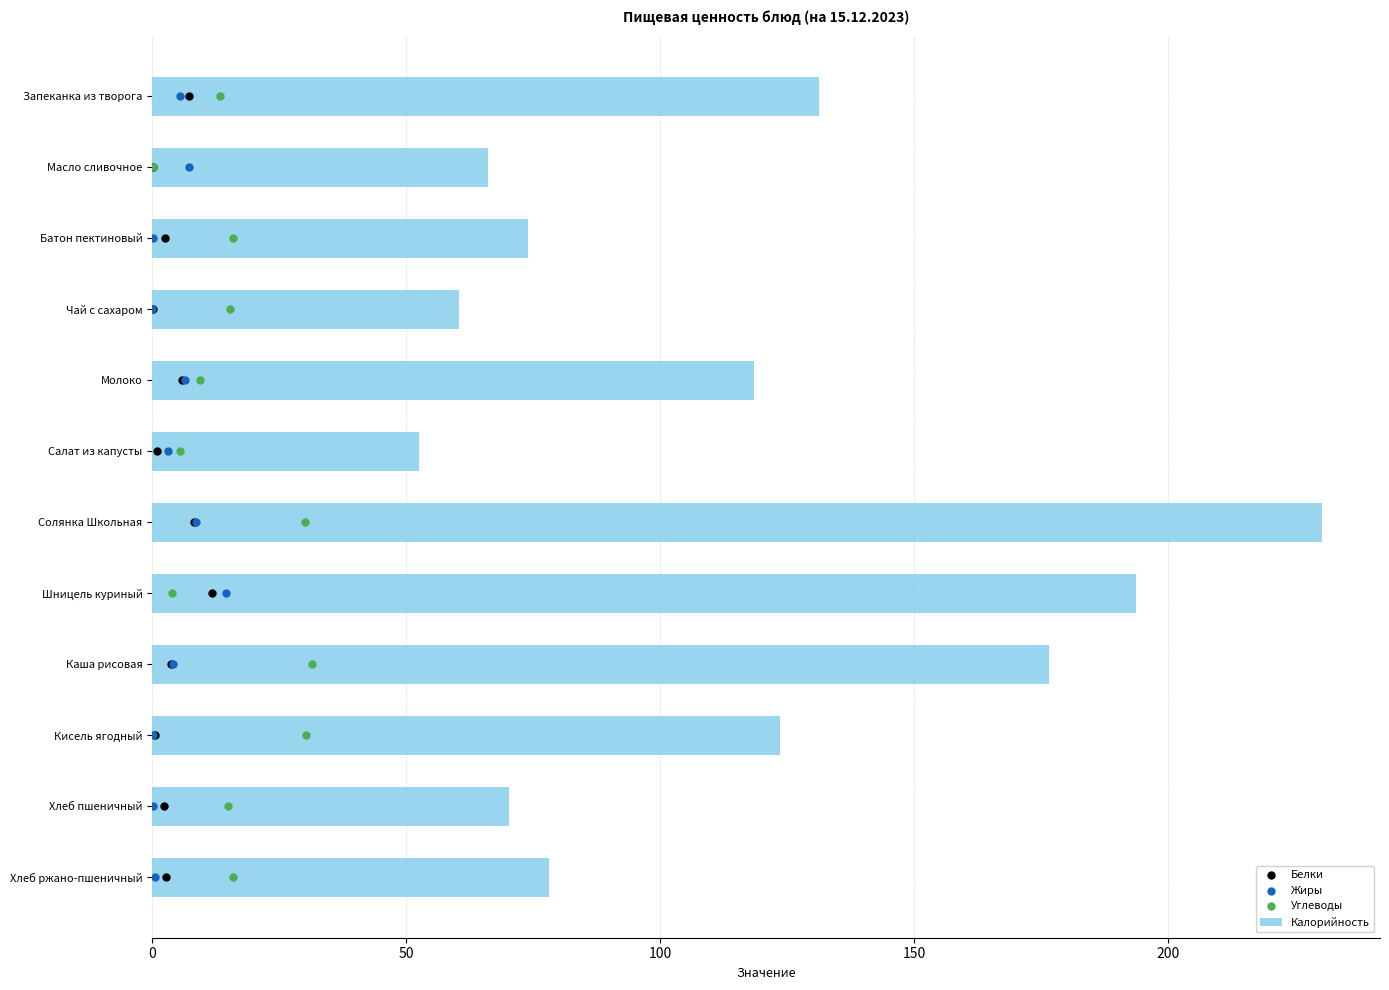

At how many categories does at least one series exceed 51?

12